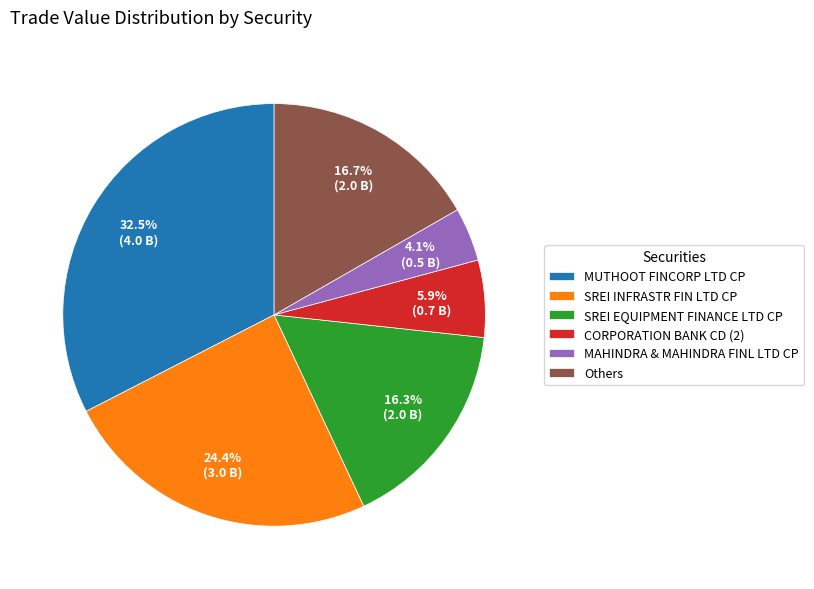

What is the ratio of the value at MUTHOOT FINCORP LTD CP to the value at SREI EQUIPMENT FINANCE LTD CP?

2.0